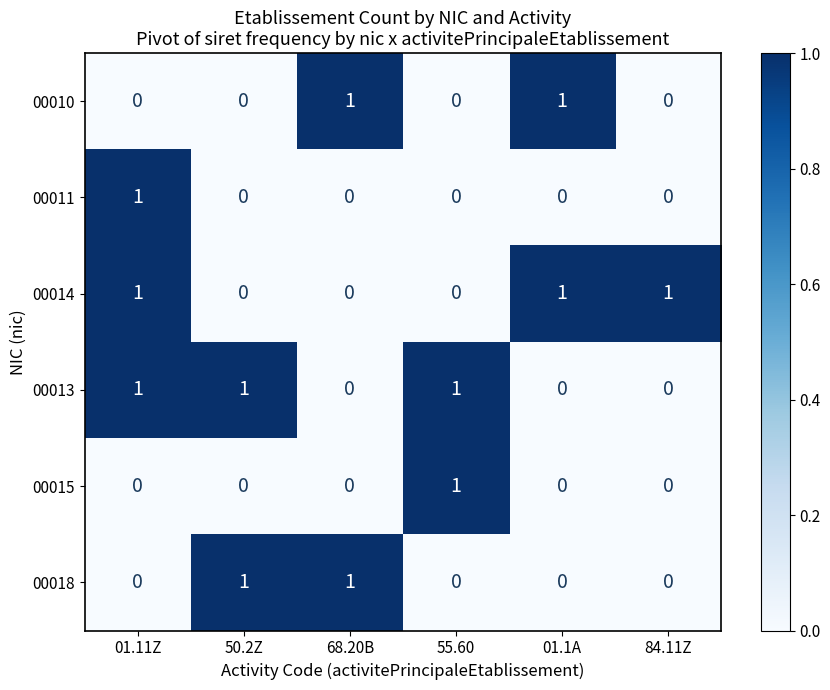

The value of 00013 at 68.20B is 0. True or false?

True